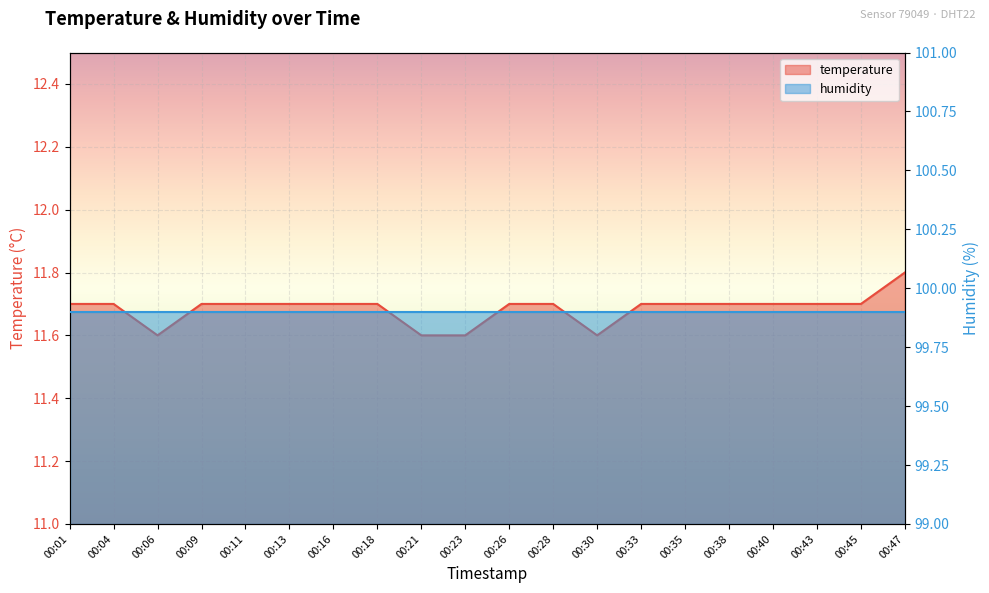

Reading left to right, extract all data points from this chart.

11.7	11.7	11.6	11.7	11.7	11.7	11.7	11.7	11.6	11.6	11.7	11.7	11.6	11.7	11.7	11.7	11.7	11.7	11.7	11.8